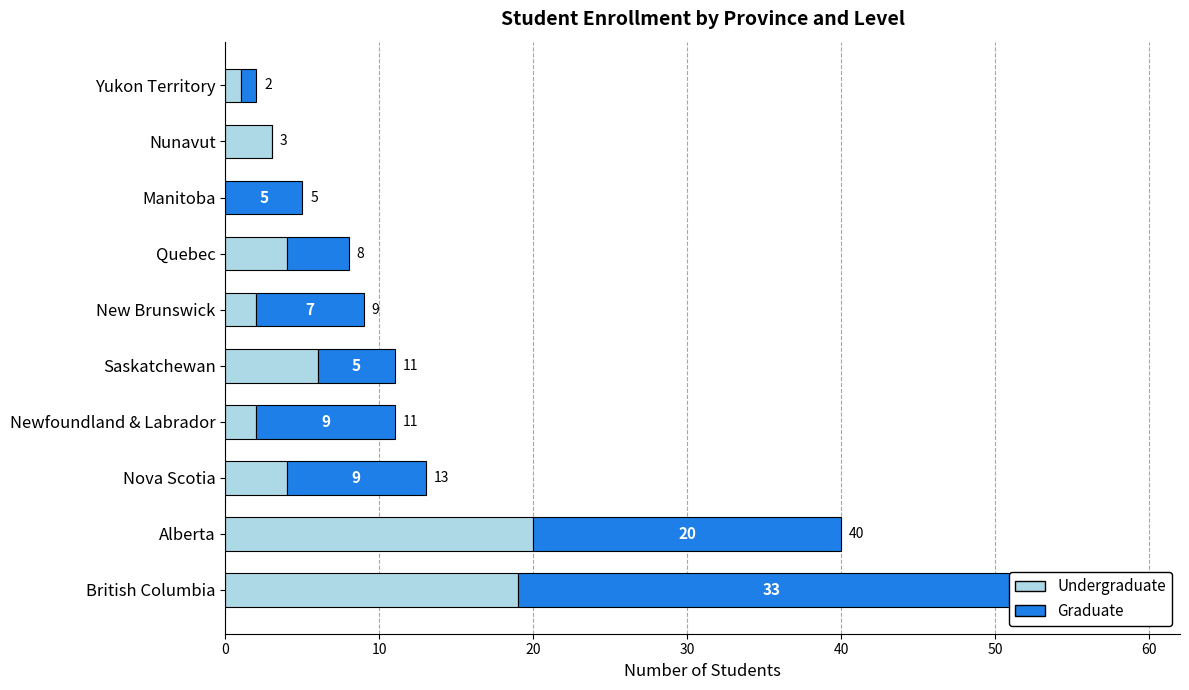

Which series has the largest total across all categories?

Graduate